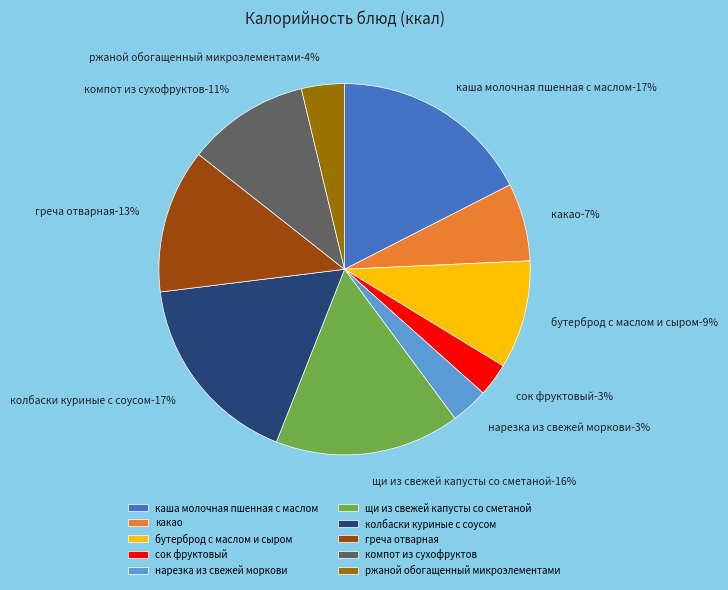

Is there any slice that represents more than half of the pie?

No